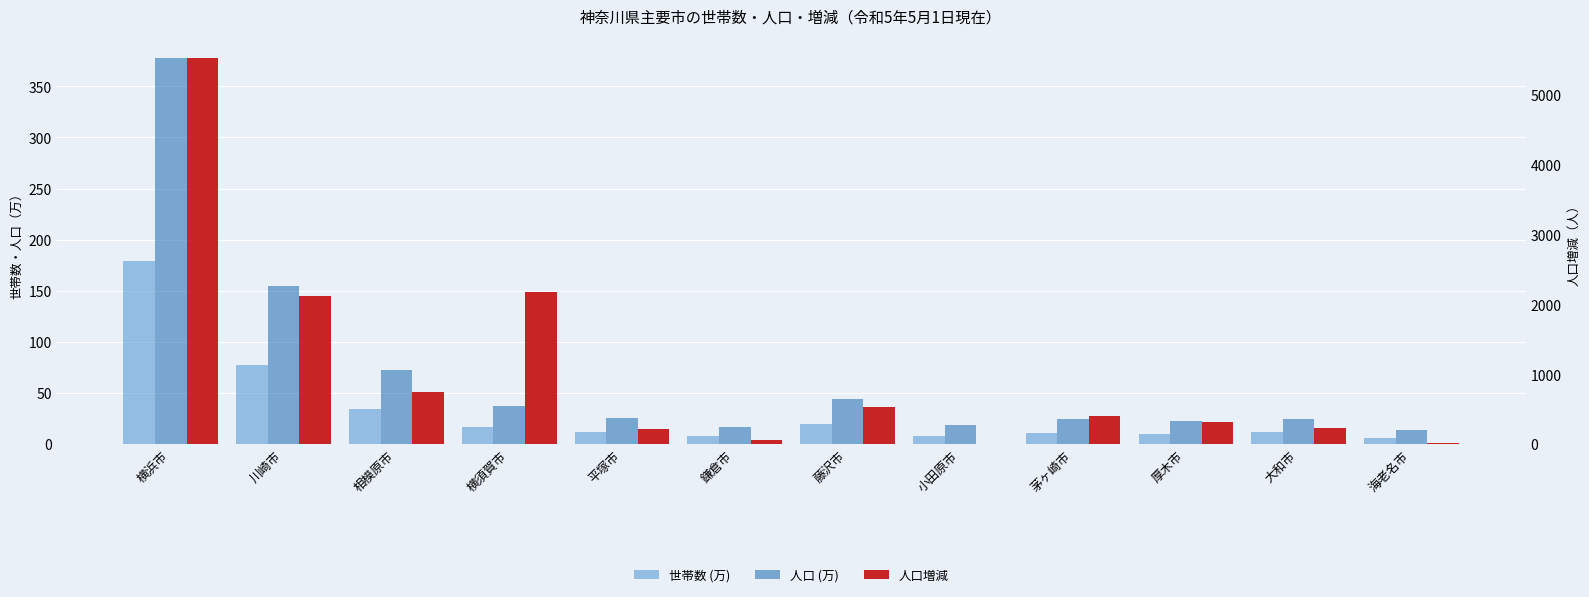

The 人口 (万) series shows 17.2 at 鎌倉市. True or false?

True